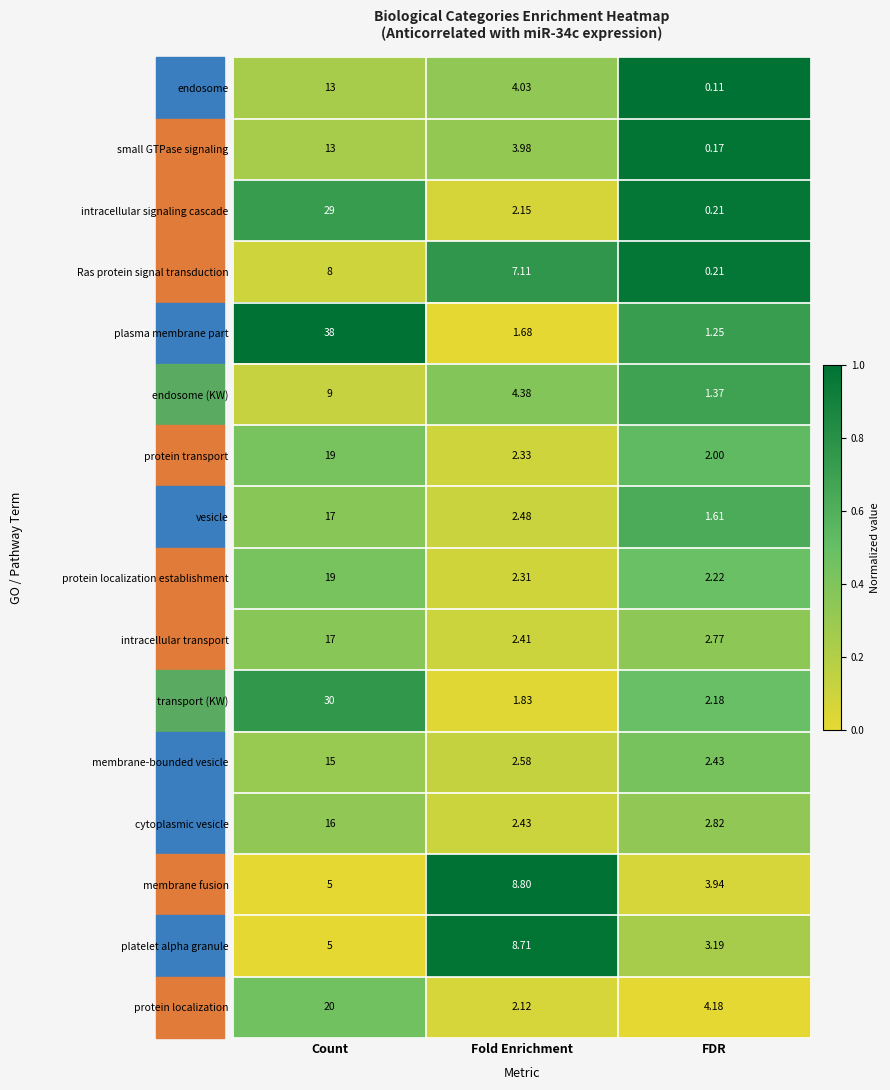

At which label is protein transport closest to 10?

Fold Enrichment